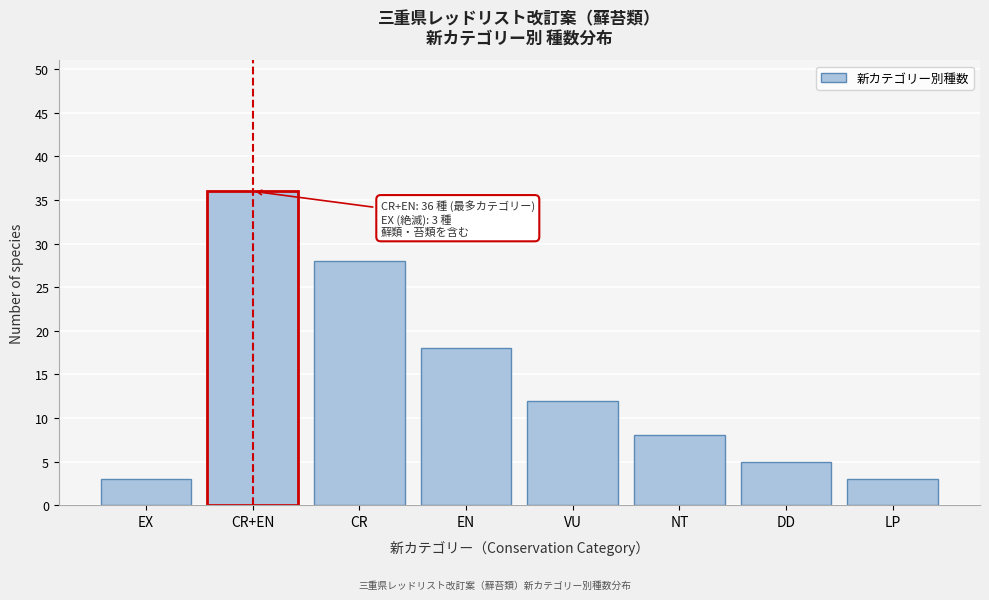

Reading left to right, transcribe all the data shown in this chart.

3	36	28	18	12	8	5	3